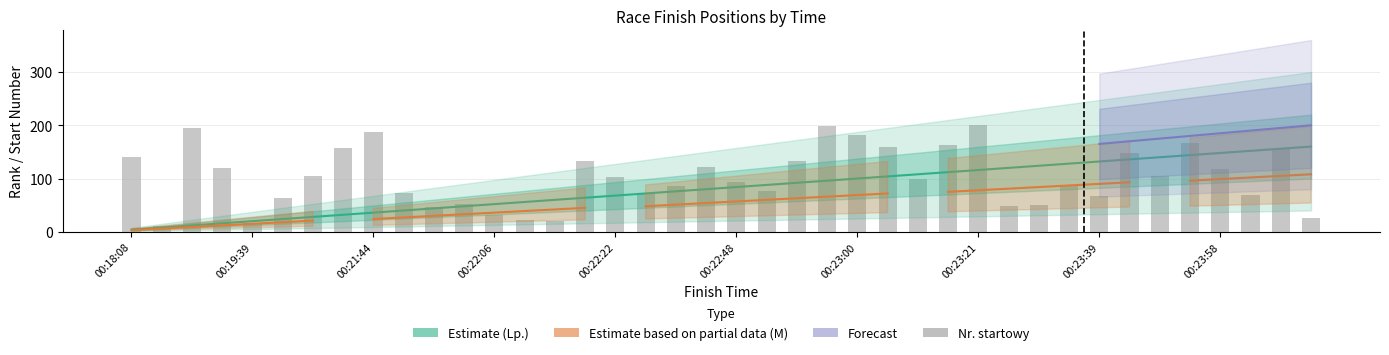

Which category has the highest value in the Lp. series?

00:24:13